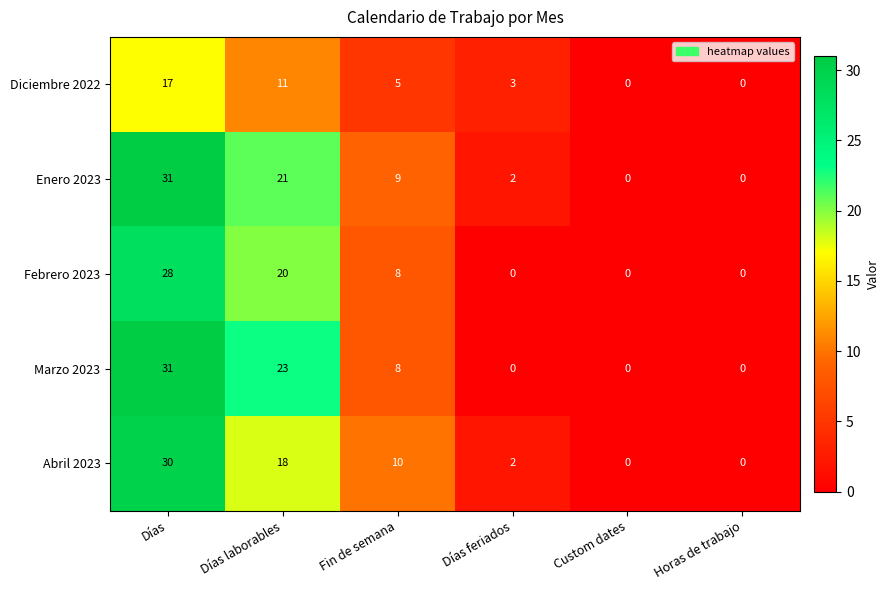

Reading right to left, list all the values displayed in this chart.

Diciembre 2022: 0	0	3	5	11	17
Enero 2023: 0	0	2	9	21	31
Febrero 2023: 0	0	0	8	20	28
Marzo 2023: 0	0	0	8	23	31
Abril 2023: 0	0	2	10	18	30